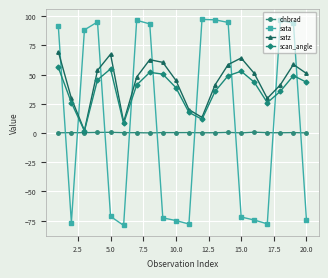

Rank the series by their maximum value, from lowest to highest.

dnbrad, scan_angle, satz, sata